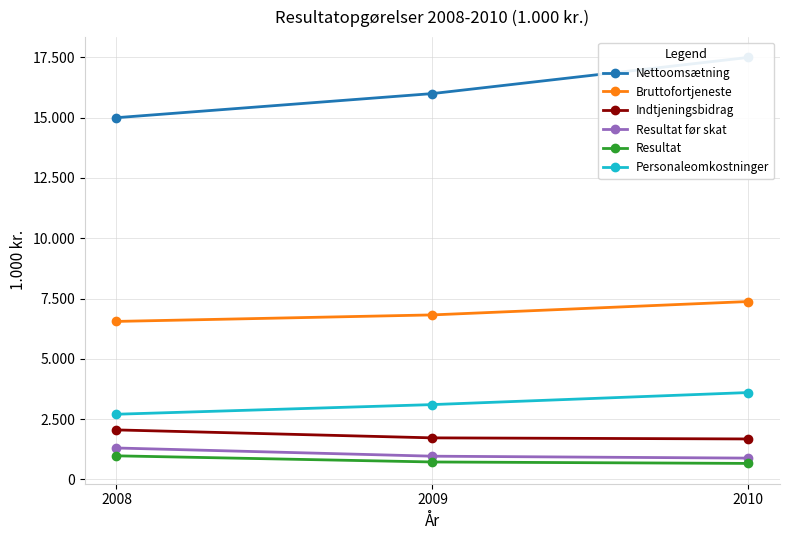

What is the sum of all Resultat før skat values?

3140